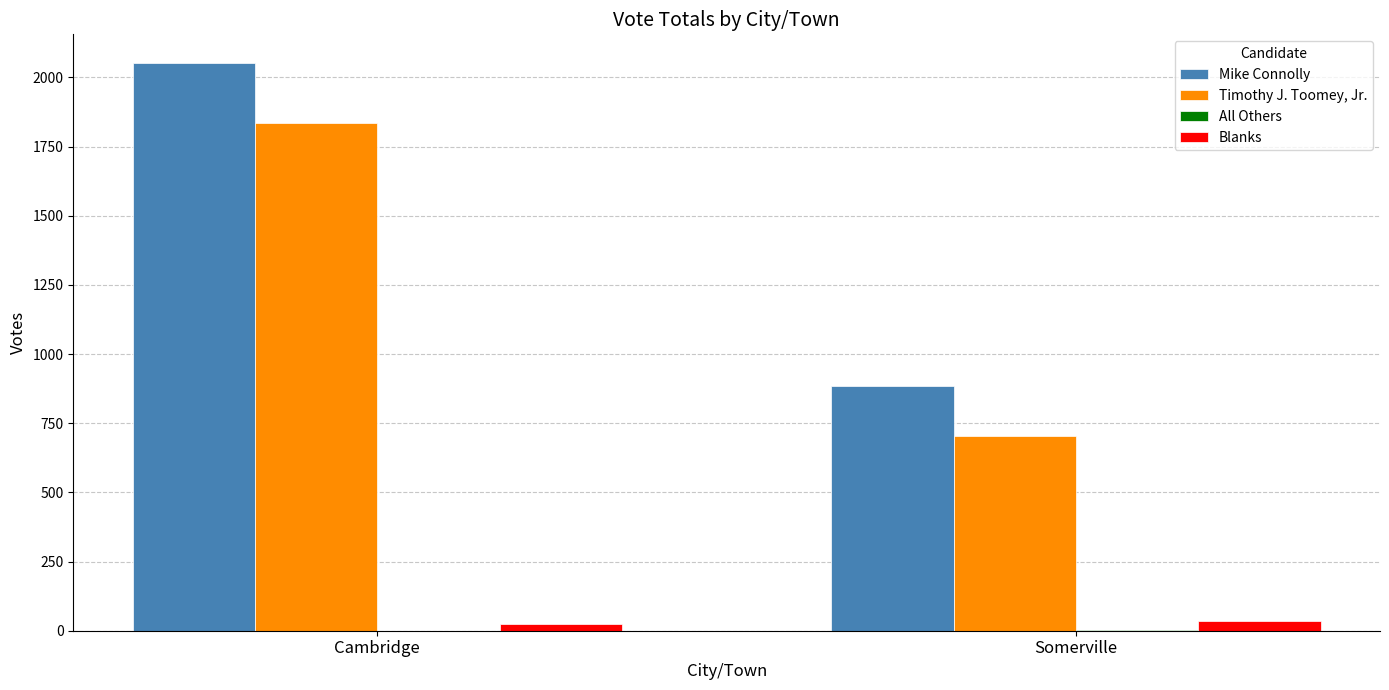

What is the sum of all Timothy J. Toomey, Jr. values?

2539